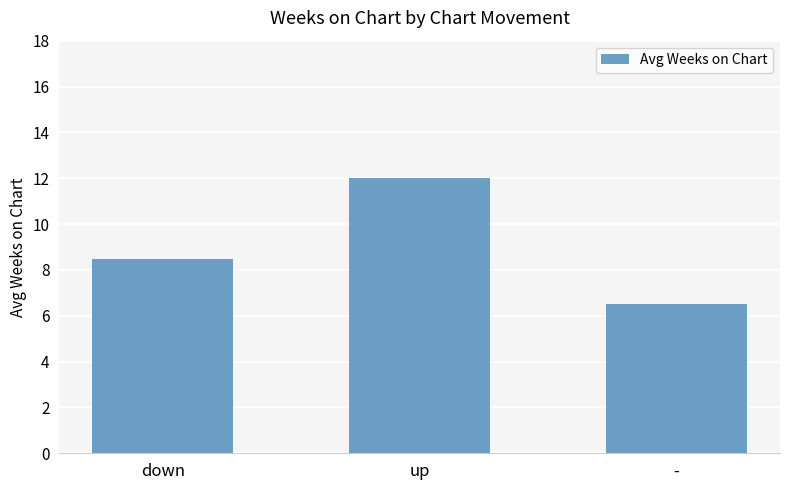

Reading left to right, transcribe all the data shown in this chart.

down=8.5	up=12.0	-=6.5